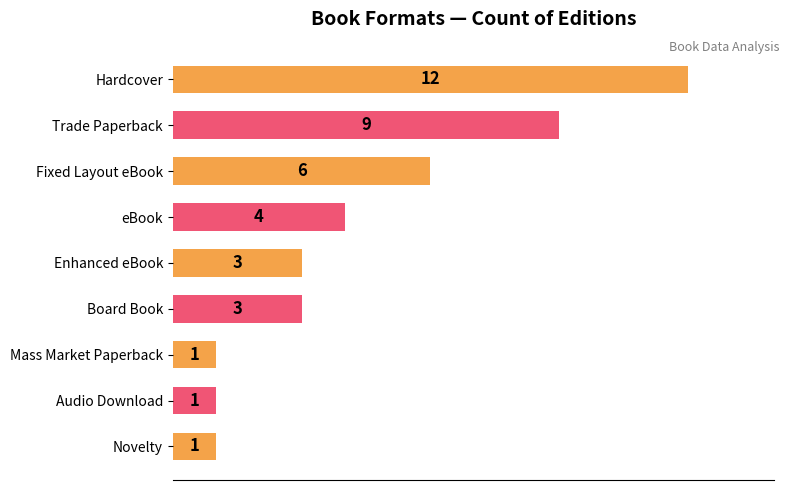

Are the bars horizontal?

Yes